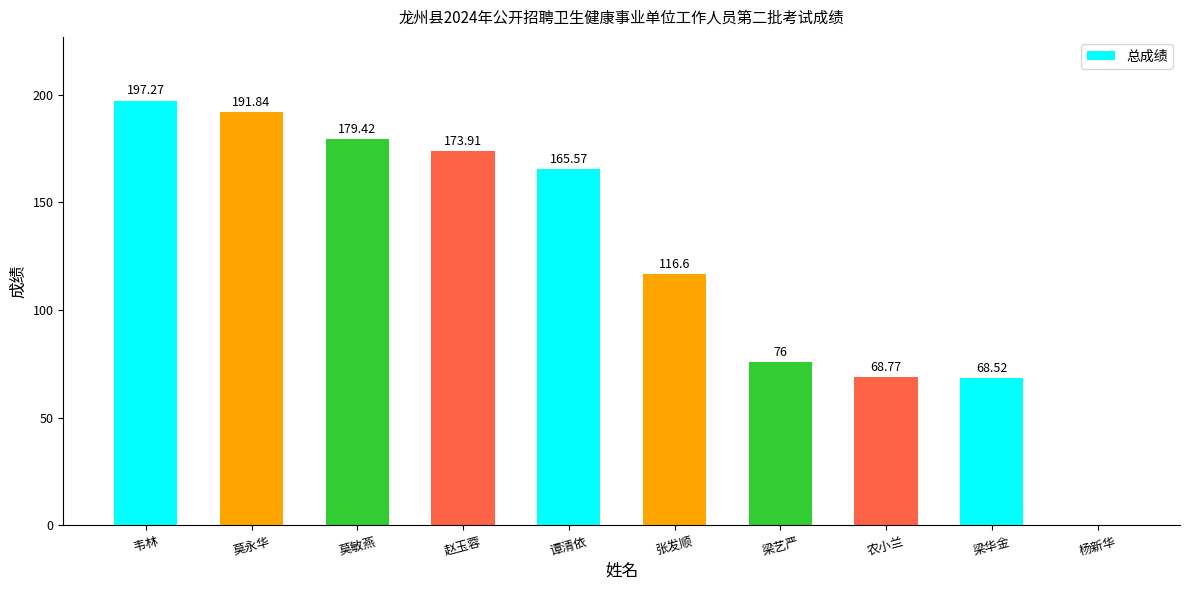

Reading right to left, extract all data points from this chart.

0.0	68.5	68.8	76.0	116.6	165.6	173.9	179.4	191.8	197.3